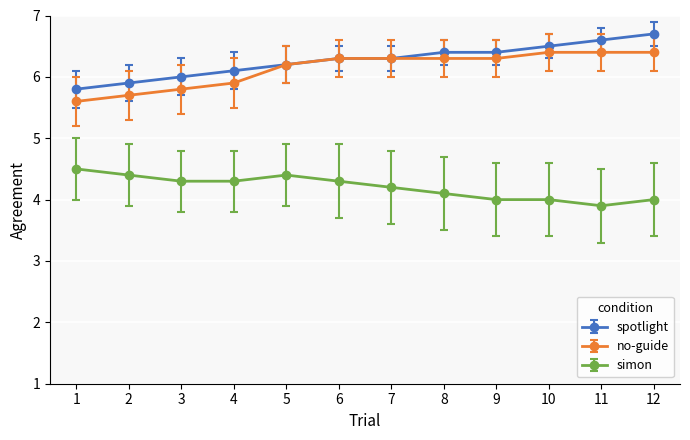

Is the value of spotlight at 5 greater than the value of no-guide at 11?

No